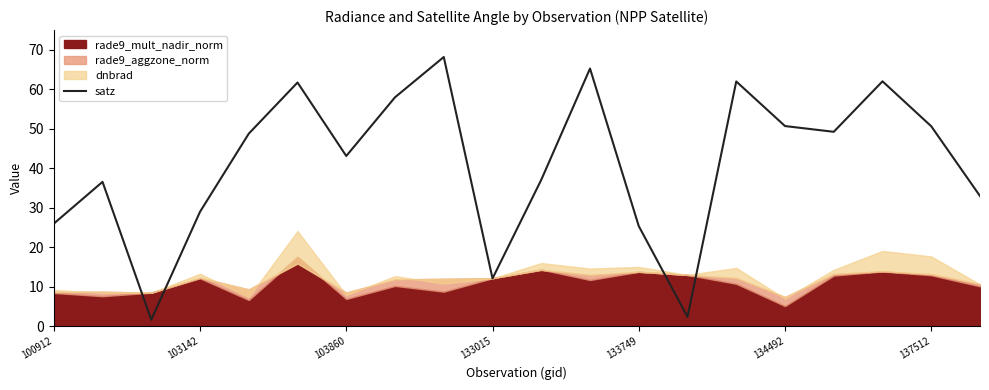

True or false: satz has a value of 25.4 at 133749.

True